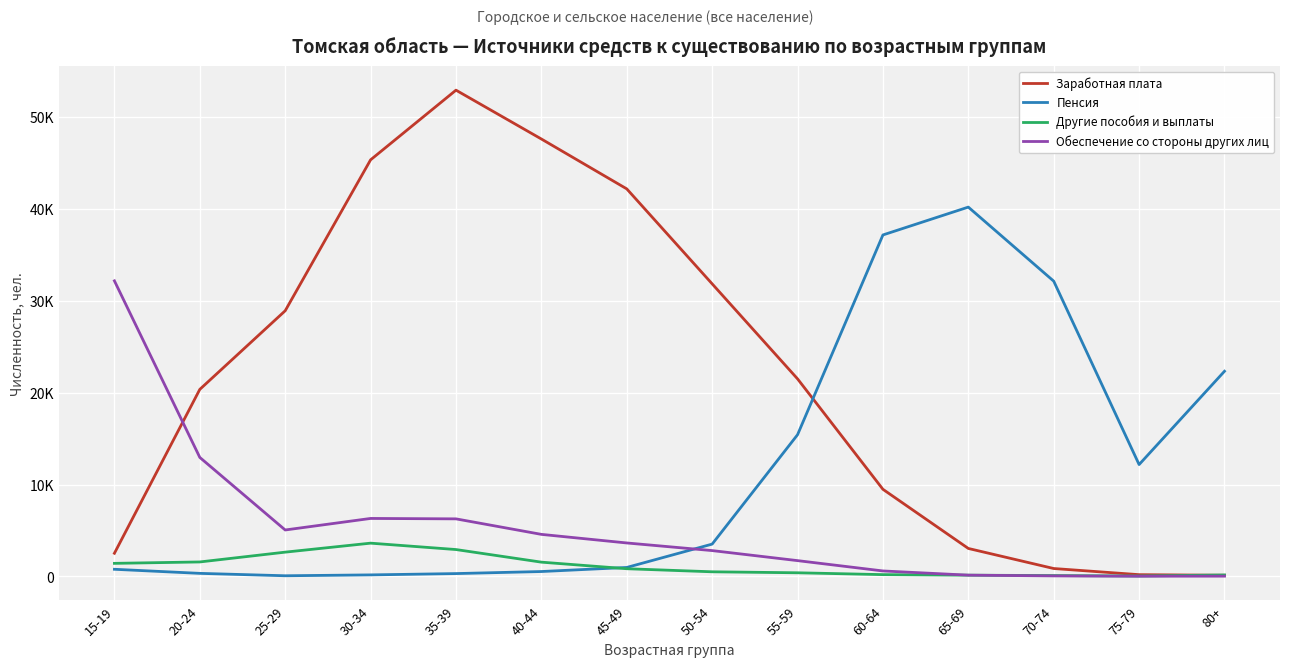

Which label corresponds to the largest value in the chart?

35-39